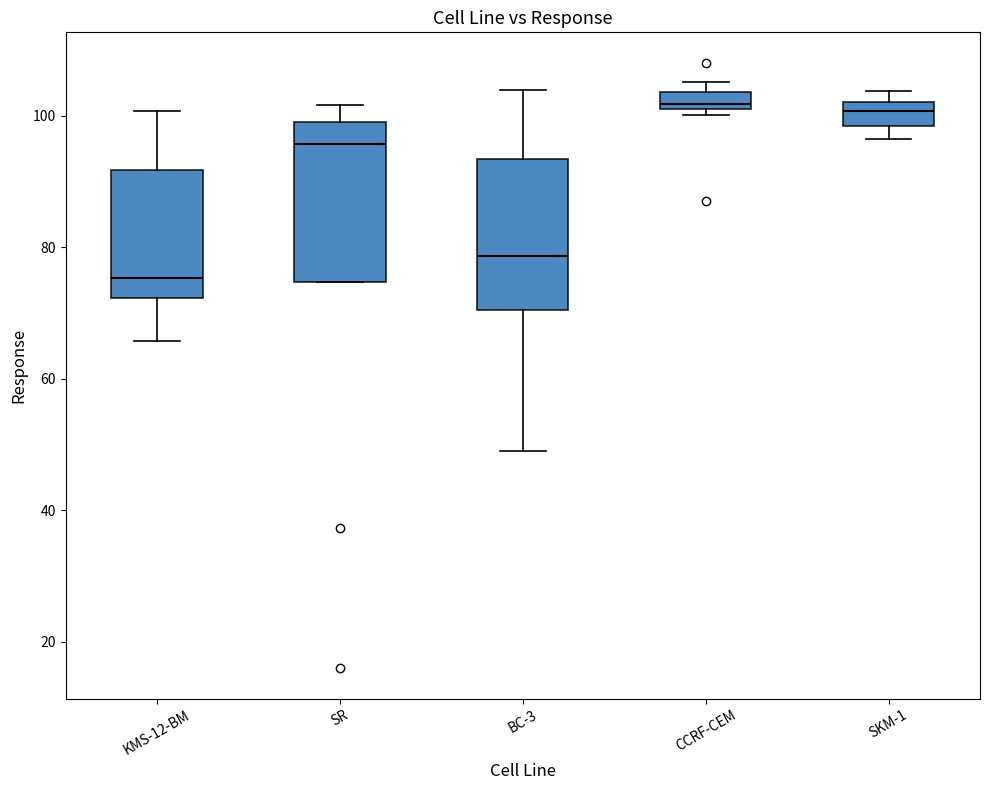

Where is the upper edge of the box for SKM-1 on the y-axis? The values are not printed on the chart, so give them approximately, as read against the axis.

102